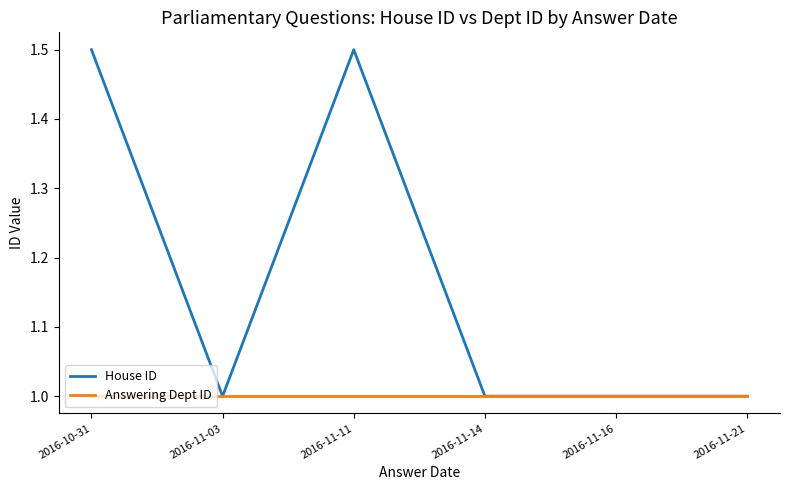

The value of Answering Dept ID at 2016-10-31 is 1.5. True or false?

False